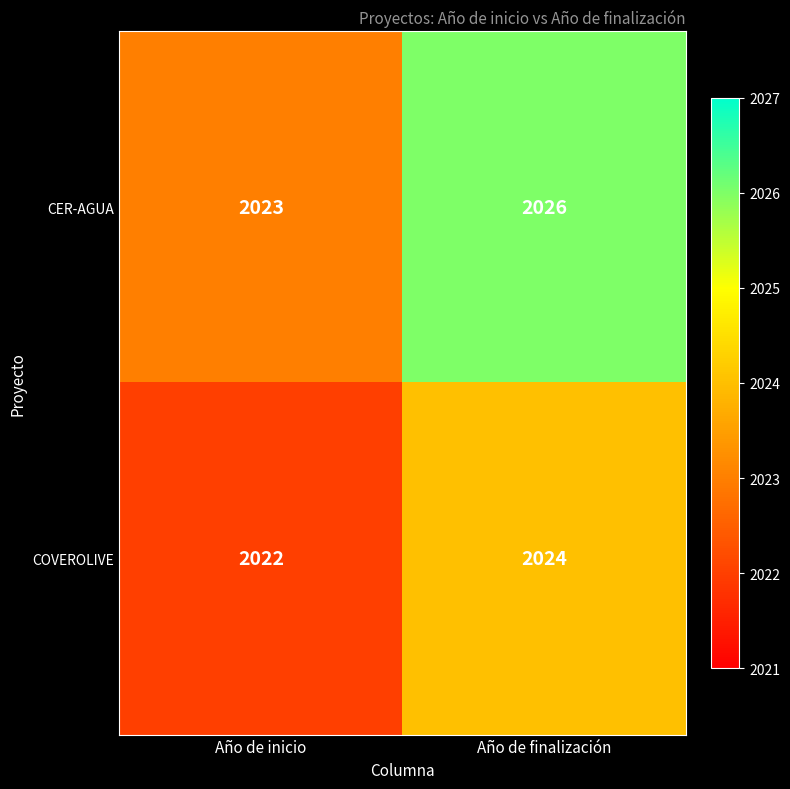

Reading left to right, list all the values displayed in this chart.

CER-AGUA: 2023	2026
COVEROLIVE: 2022	2024